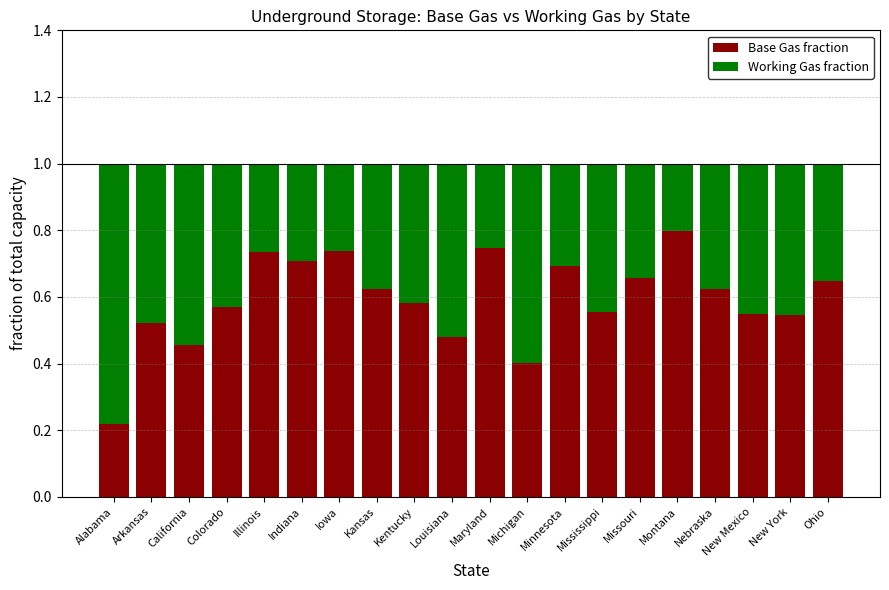

Is it true that Base Gas fraction equals 0.9 at New Mexico?

False